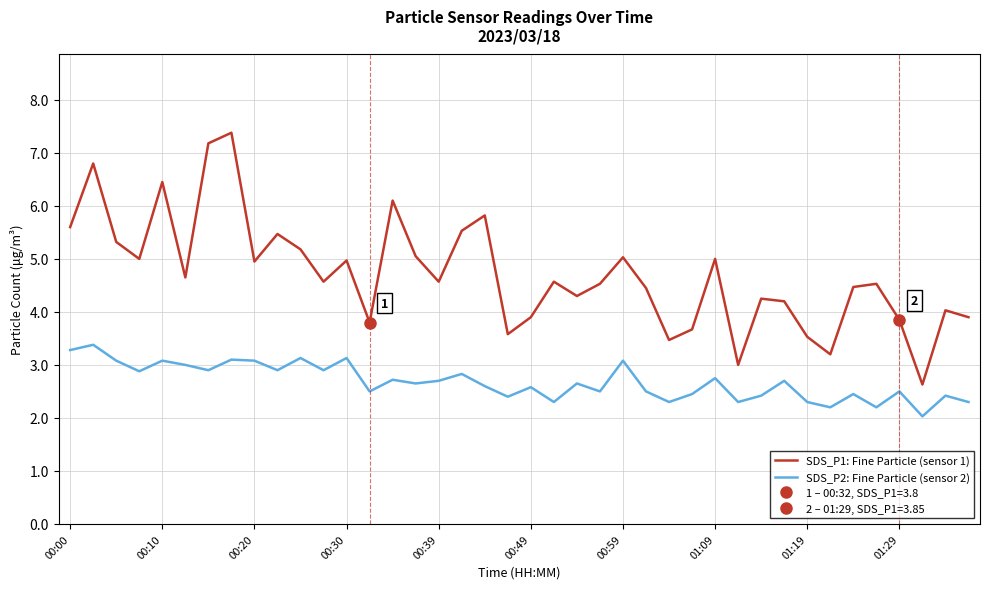

True or false: SDS_P1: Fine Particle (sensor 1) and SDS_P2: Fine Particle (sensor 2) cross at least once.

False